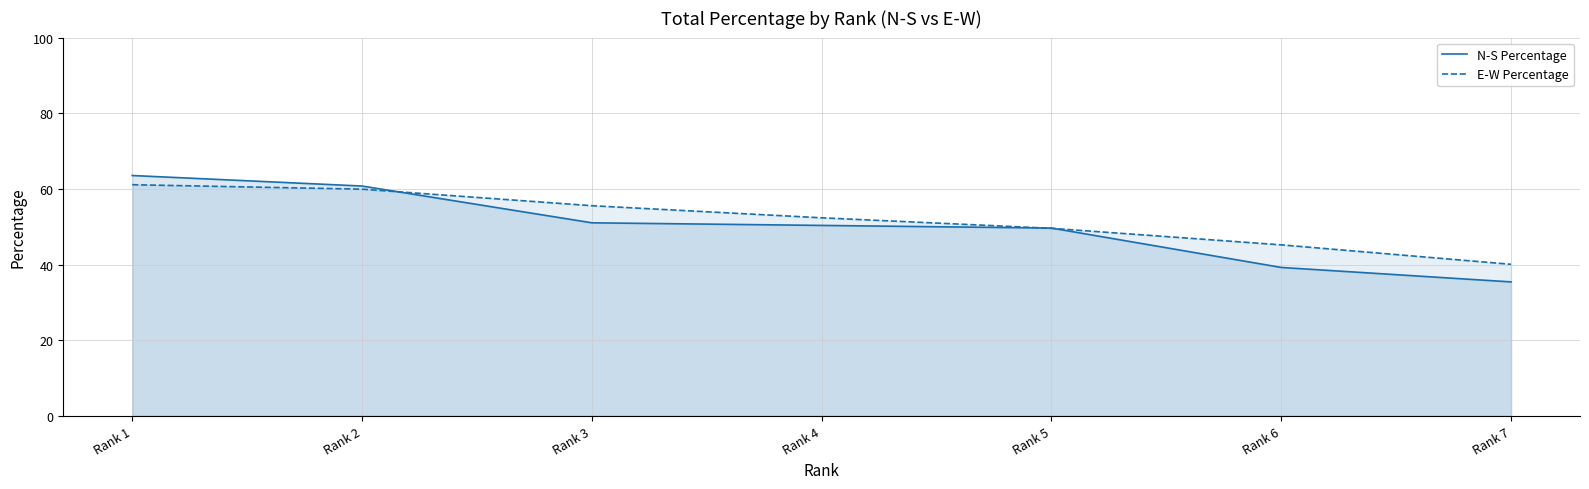

At which category is the sum across all series the highest?

Rank 1